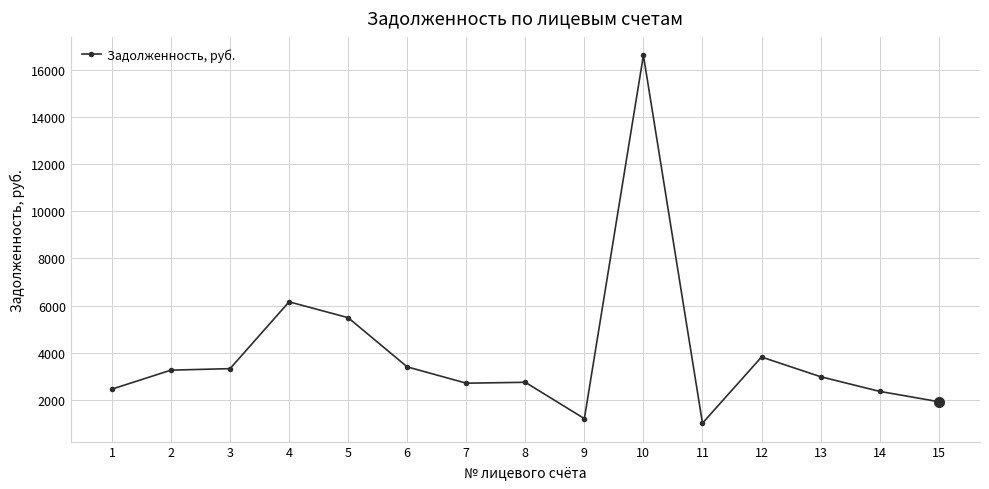

Approximately how many times larger is the value at 7 compared to 8?

1.0